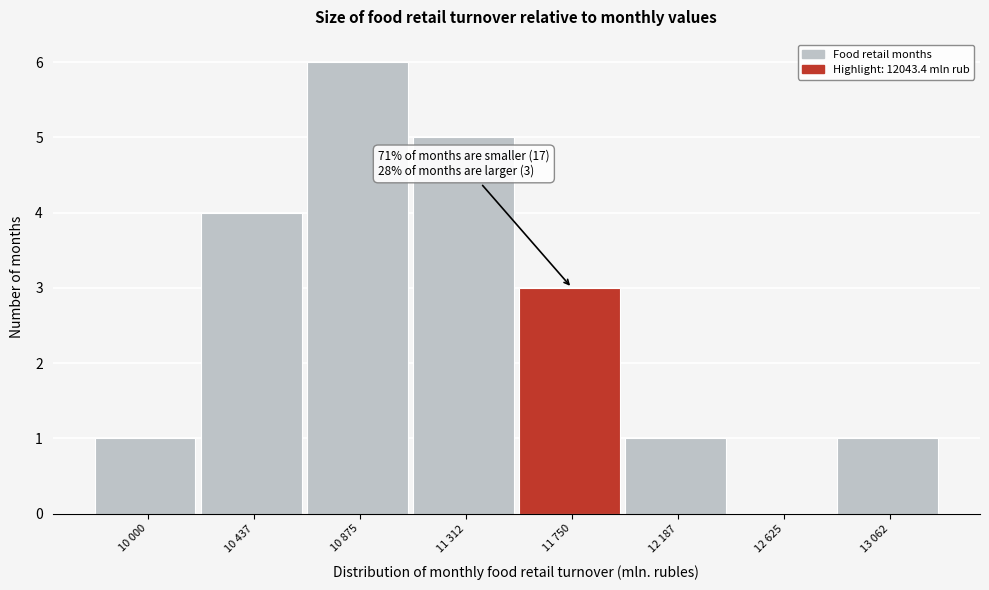

Reading right to left, extract all data points from this chart.

13 062=1	12 625=0	12 187=1	11 750=3	11 312=5	10 875=6	10 437=4	10 000=1